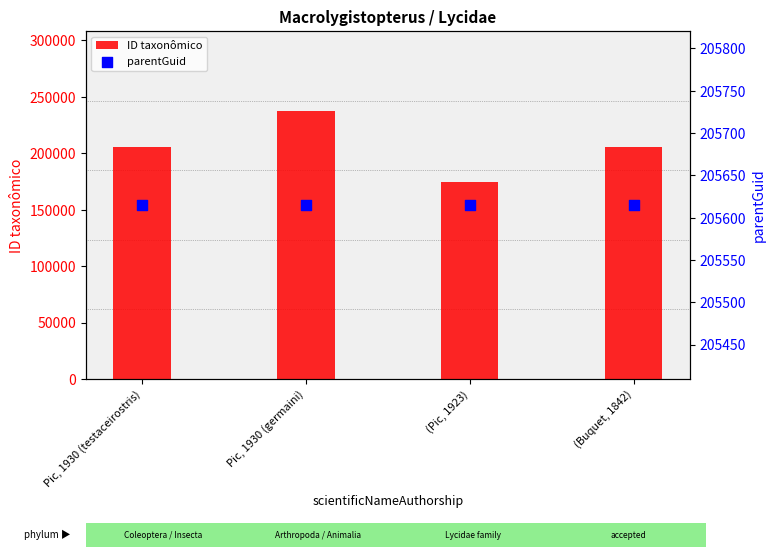

Which series reaches the minimum Y coordinate?

ID taxonômico